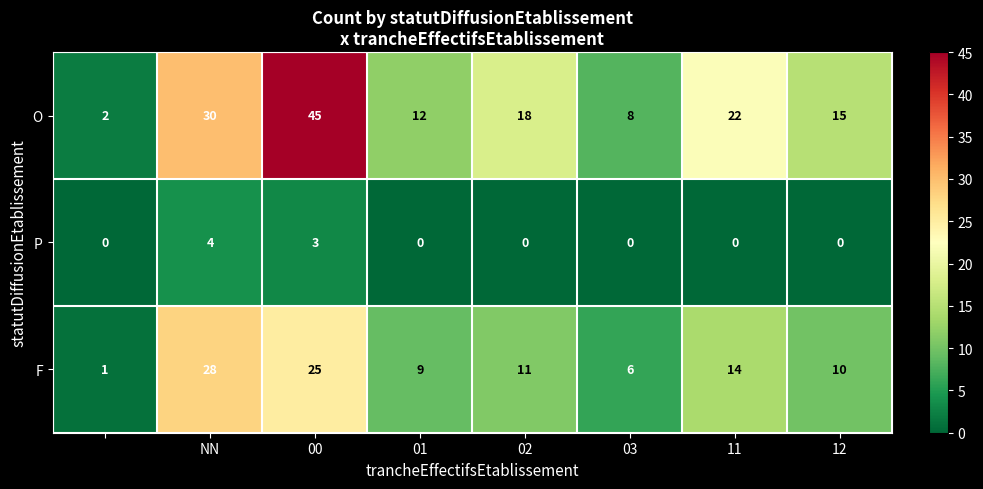

What is the greatest value displayed?

45